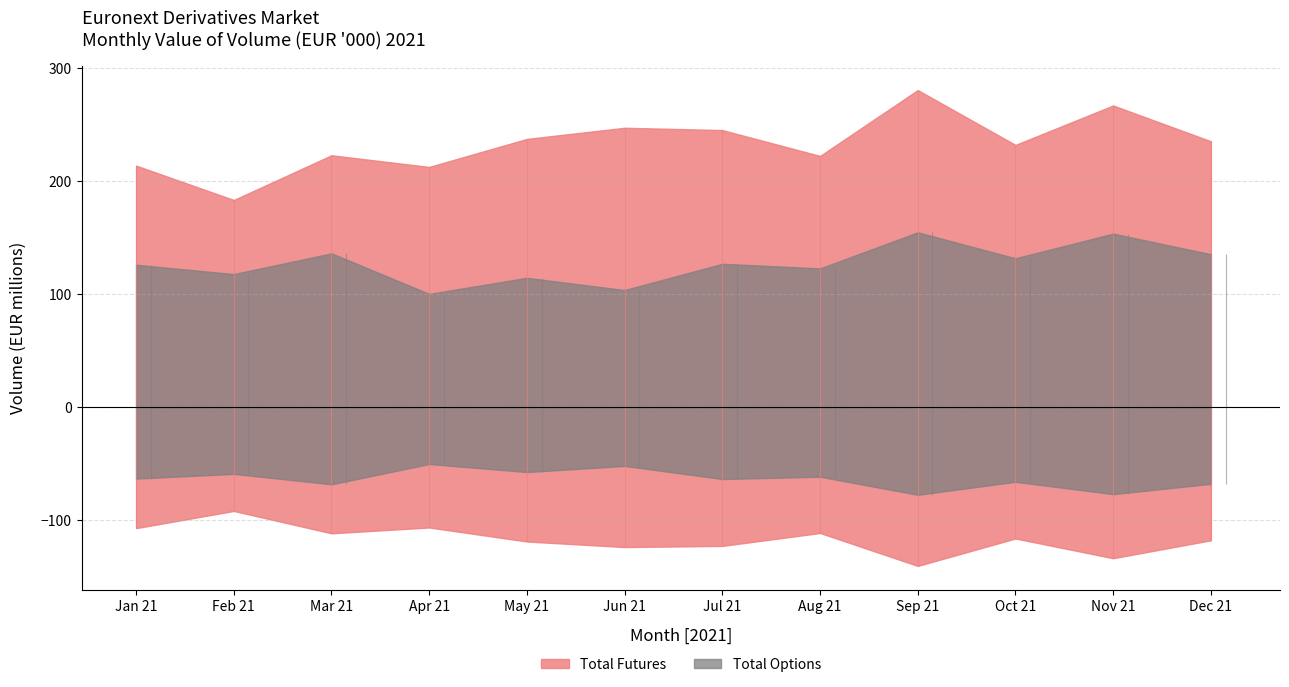

Reading left to right, list all the values displayed in this chart.

Total Futures: 213722230.0	183329812.7	222867621.2	212550354.9	237329452.9	247183401.5	245141882.7	222279174.3	280530018.8	232017523.3	266895942.6	235247103.3
Total Options: 126098431.5	117792002.6	136177626.4	100287195.0	114522672.3	103695250.2	126919300.4	122817287.9	154750968.2	131790922.0	153564787.8	135363793.4